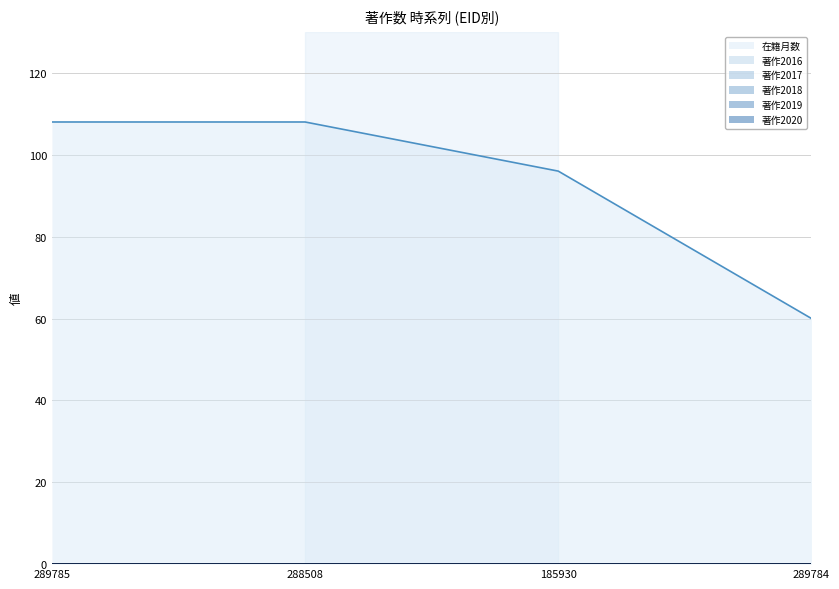

Which series has the largest total across all categories?

在籍月数